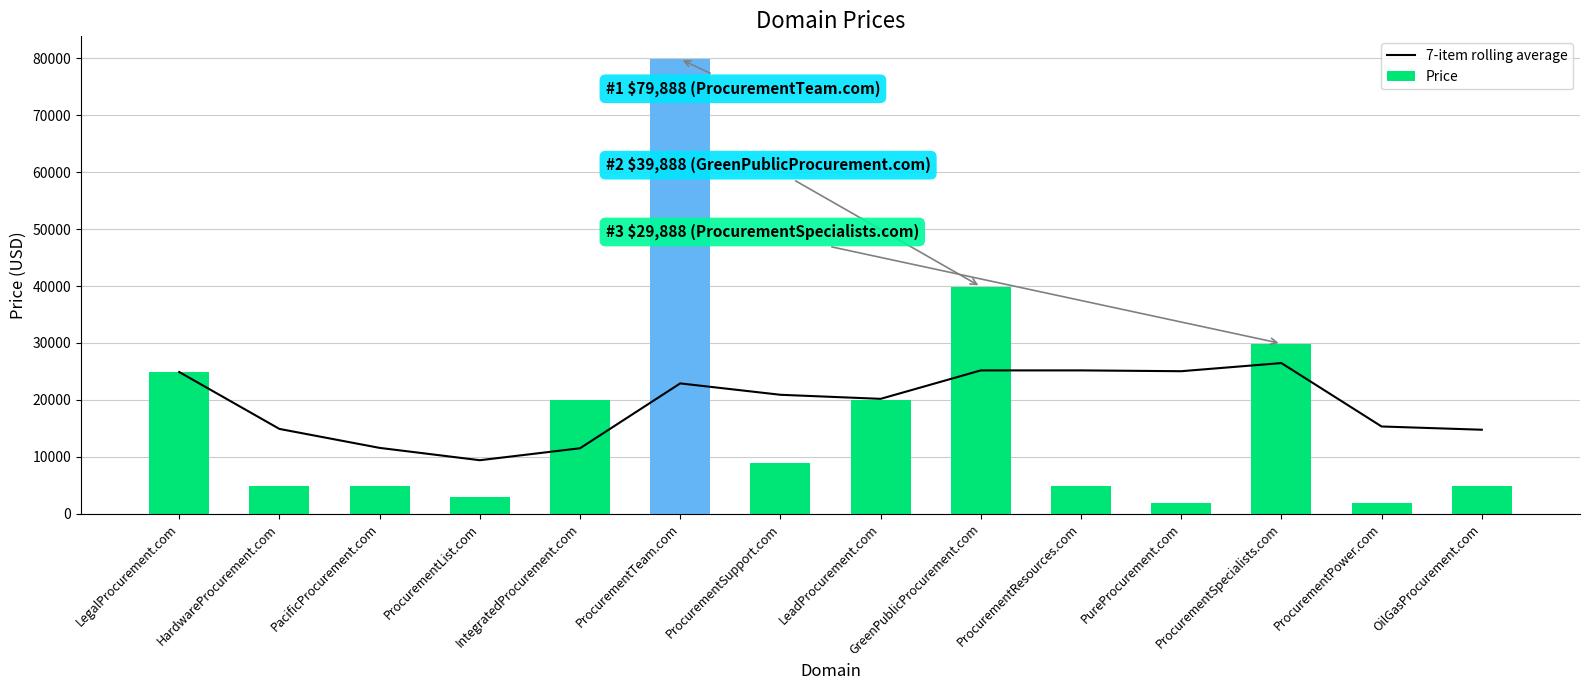

Which series has the widest spread of values?

Price